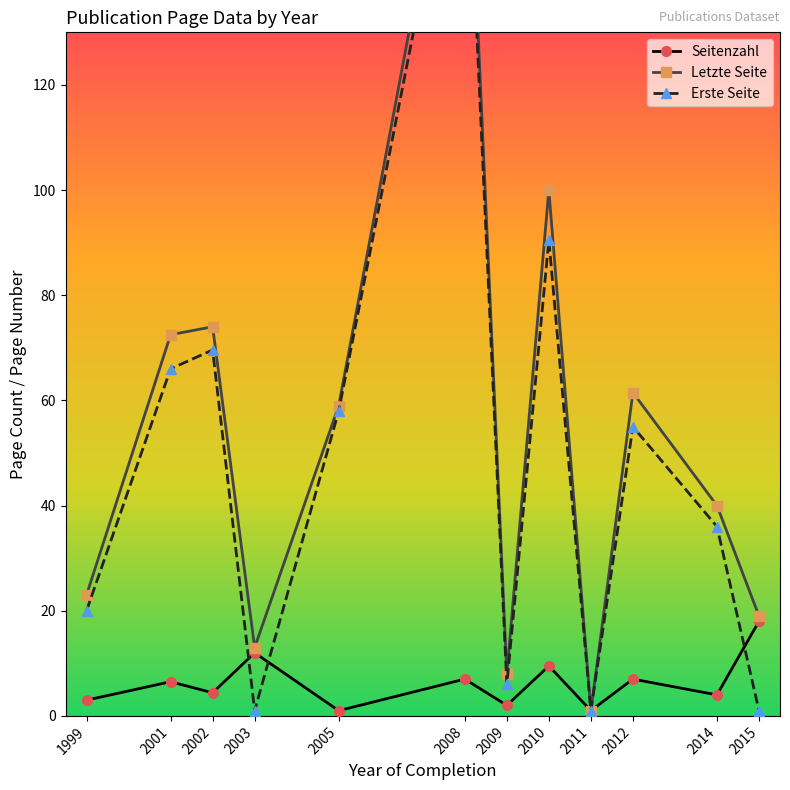

Which series has the largest total across all categories?

Letzte Seite